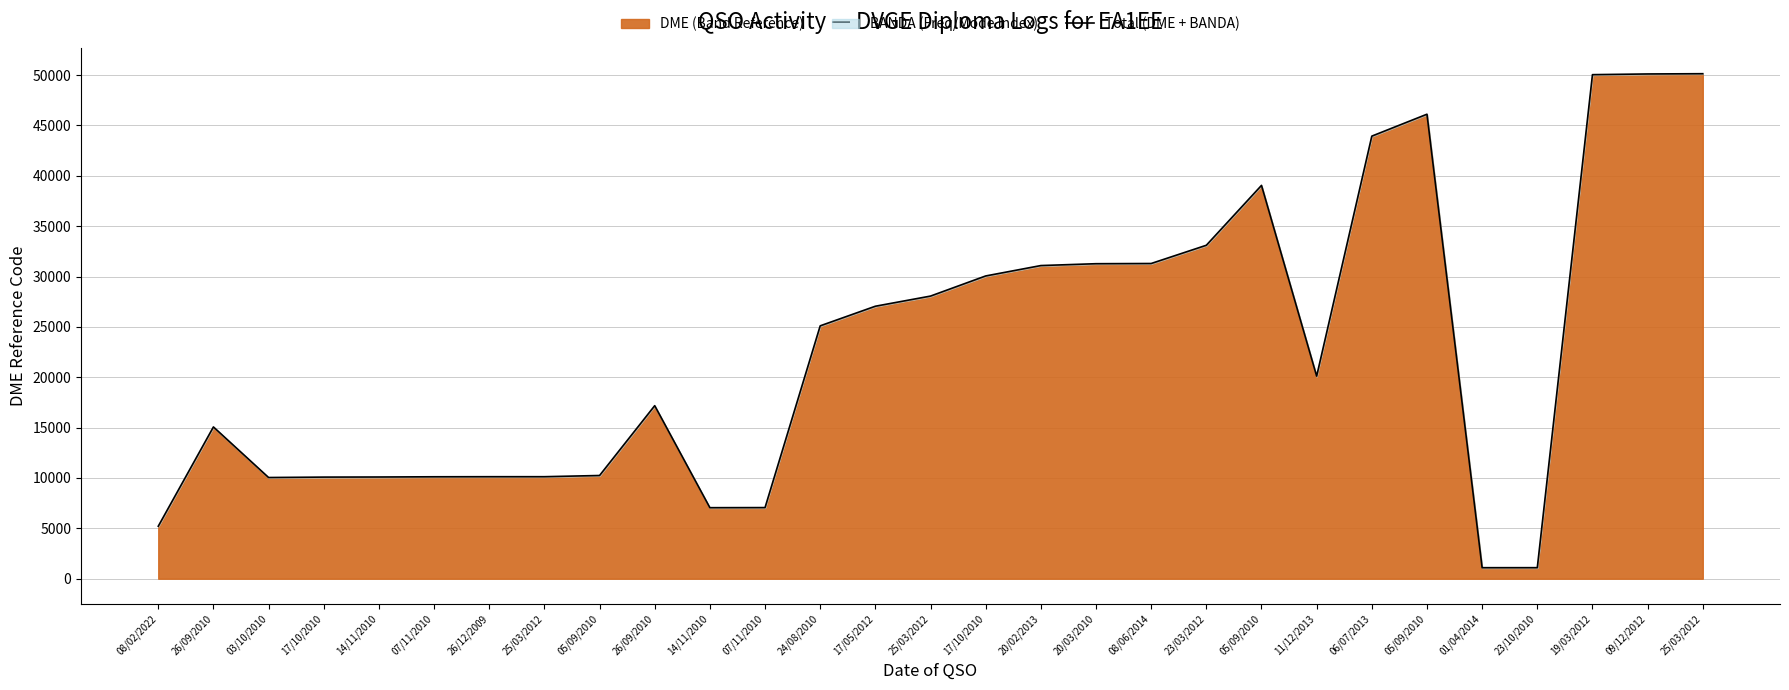

What is the ratio of the value at 08/06/2014 to the value at 20/03/2010?

1.0